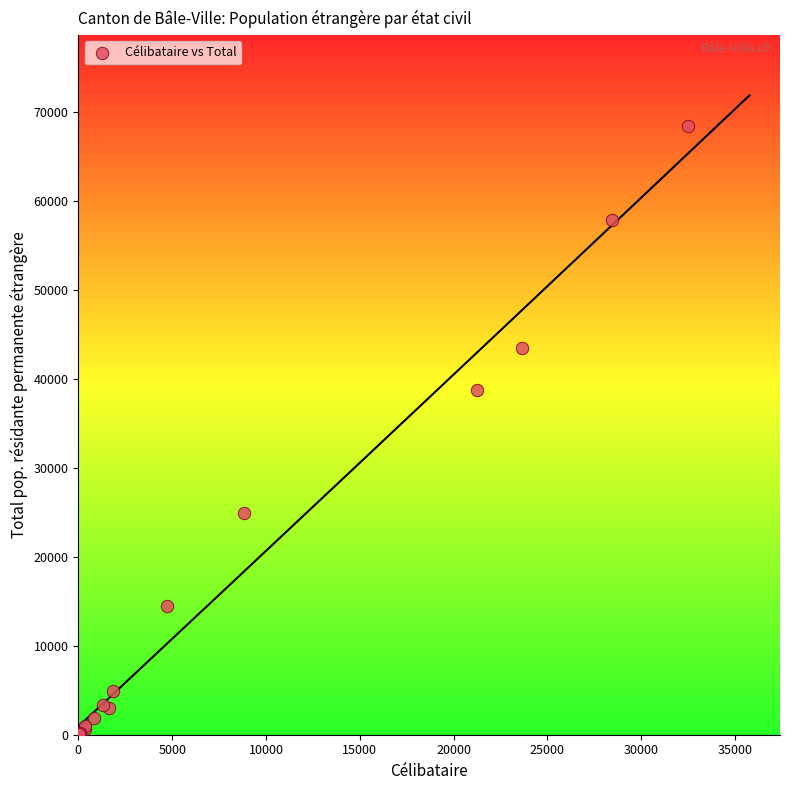

What Y value in the scatter plot is closest to 34183?

38712